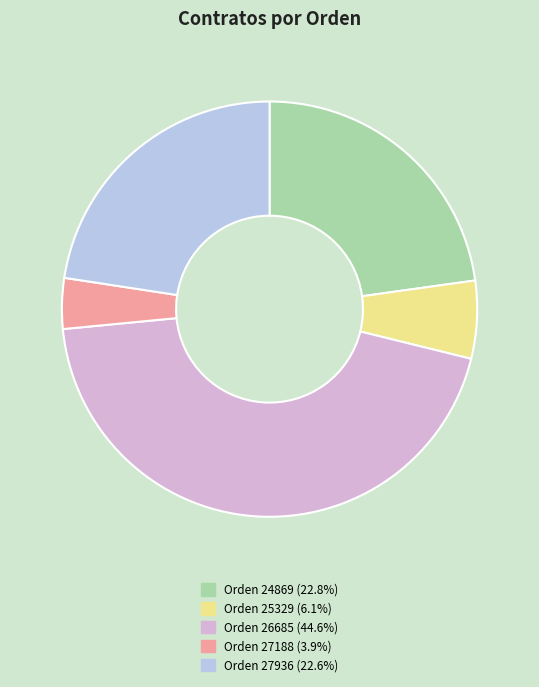

Is the sum of Orden 27936 (22.6%) and Orden 26685 (44.6%) greater than half?

Yes